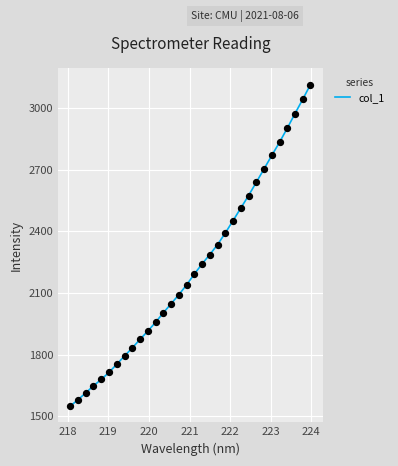

What is the maximum value shown in the chart?

3113.4